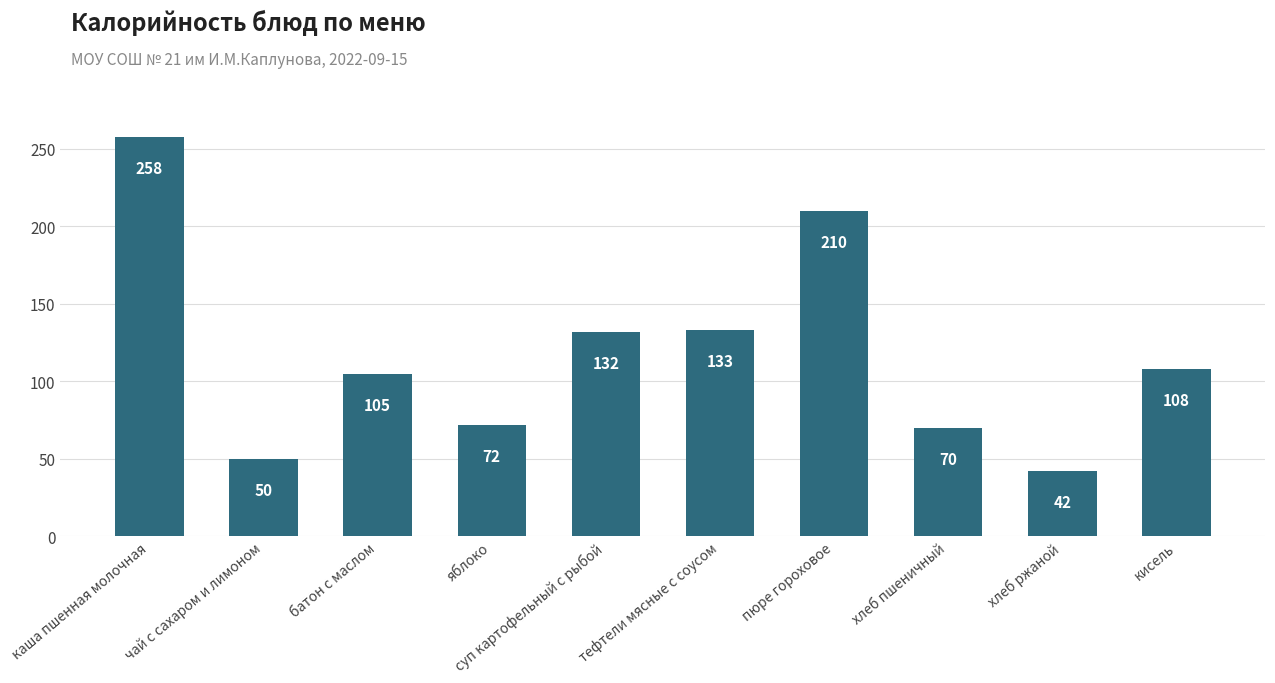

At which category does the chart reach its minimum across all series?

хлеб ржаной